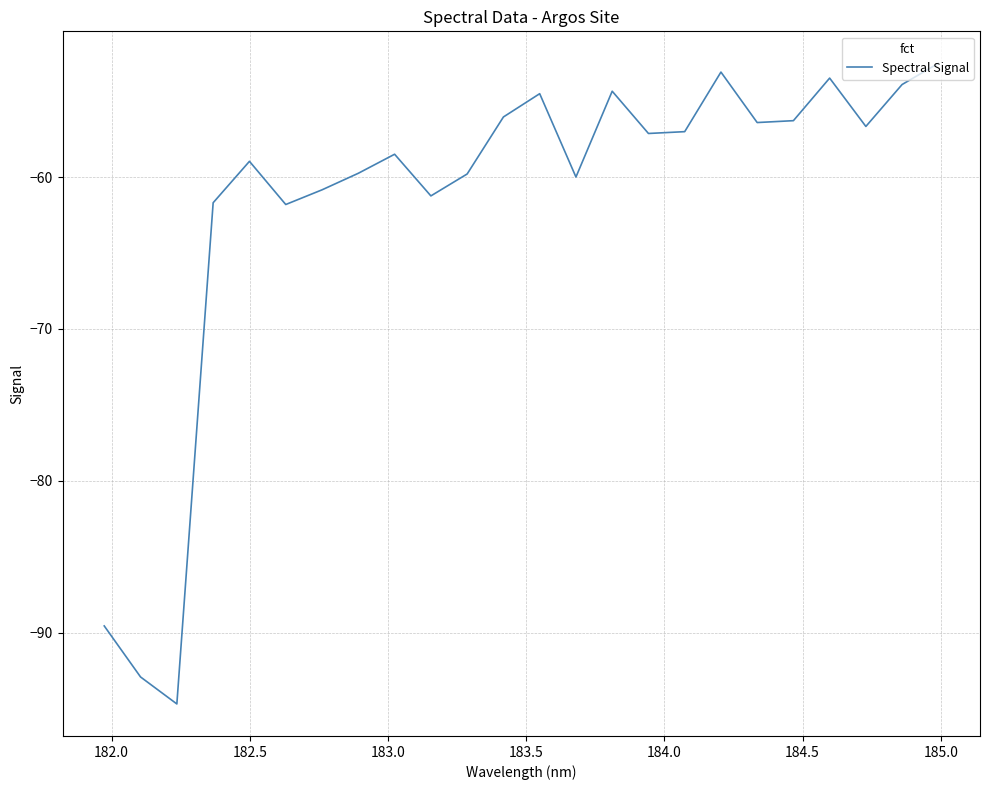

What is the greatest value displayed?

-52.5